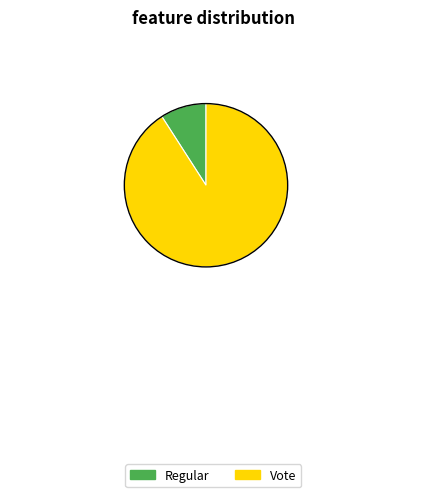

Between Vote and Regular, which is larger?

Vote